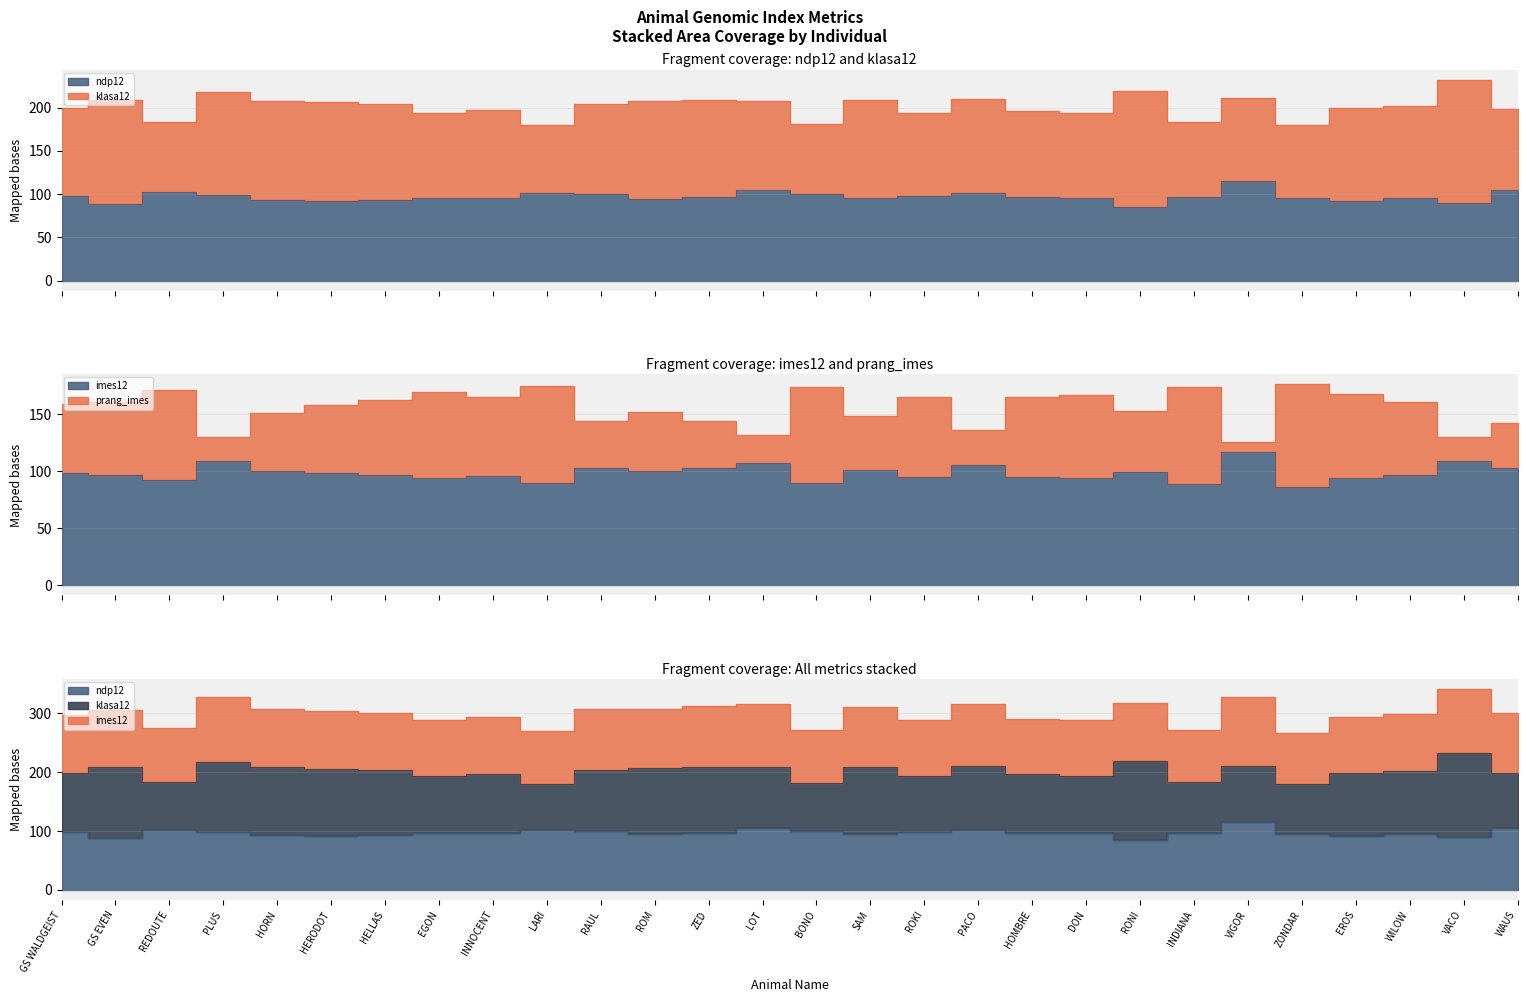

At which category does the chart reach its peak across all series?

ZONDAR